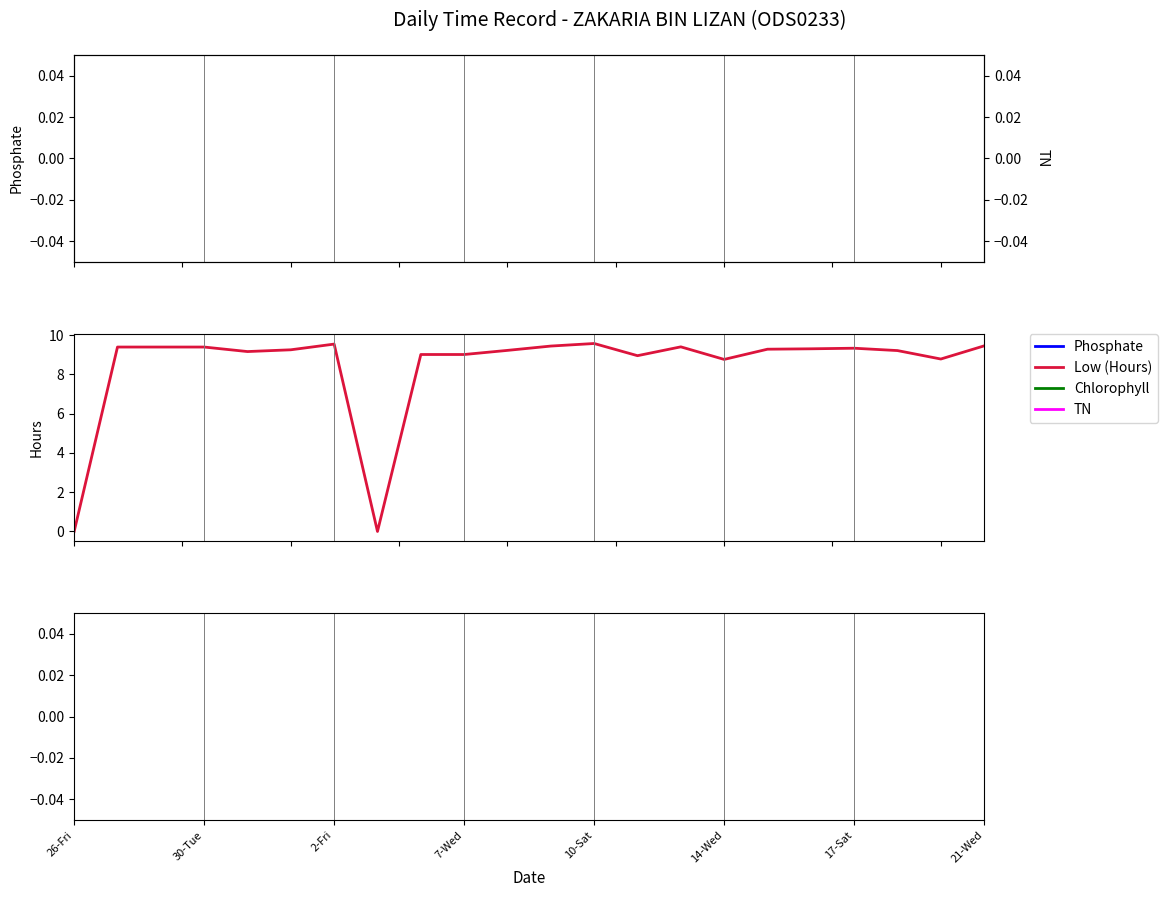

What is the difference between the maximum and minimum values?

9.6